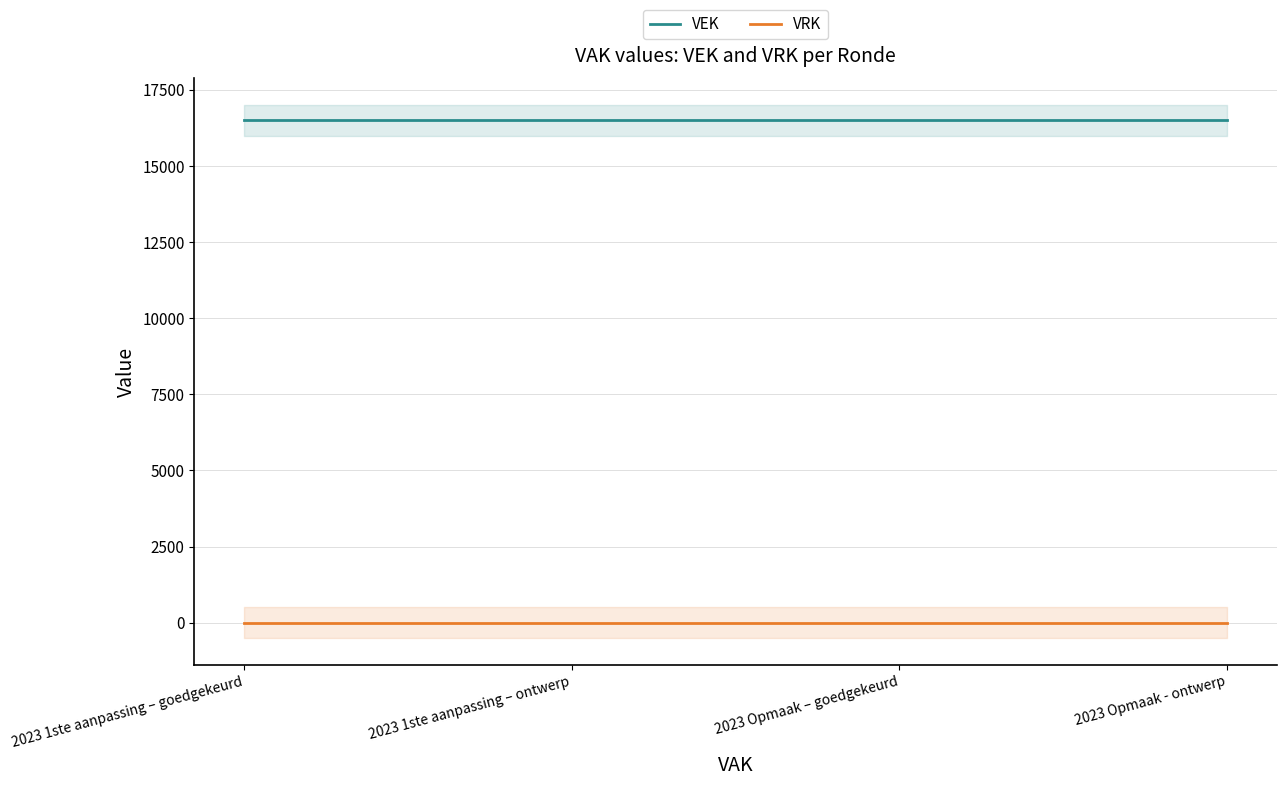

What is the lowest value of the VEK series?

16500